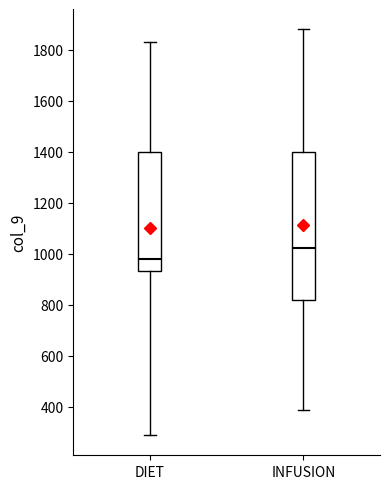

Where does the upper whisker of the box for DIET end on the y-axis? The values are not printed on the chart, so give them approximately, as read against the axis.

1840